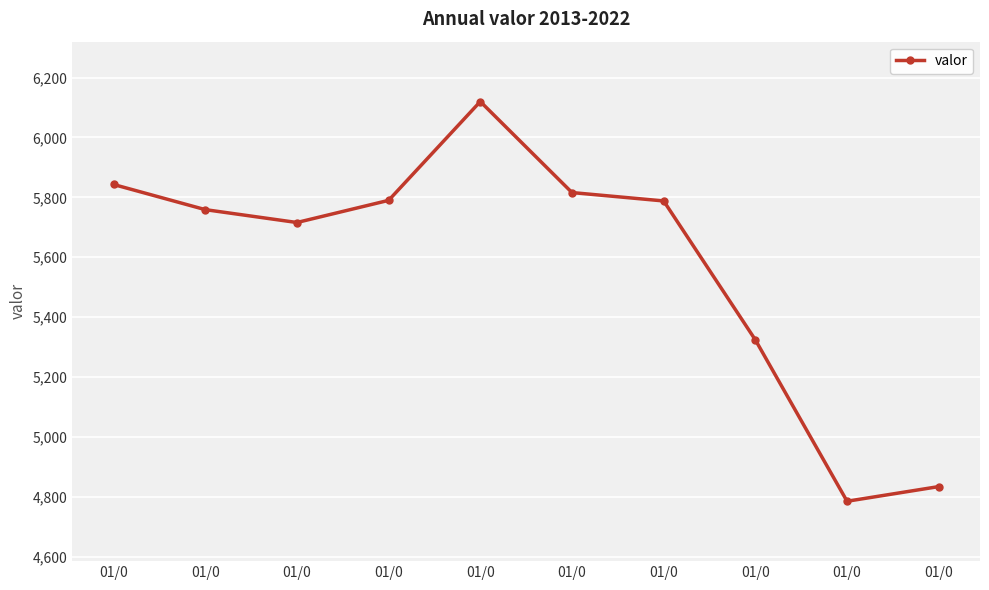

How many values are below 5788?

5